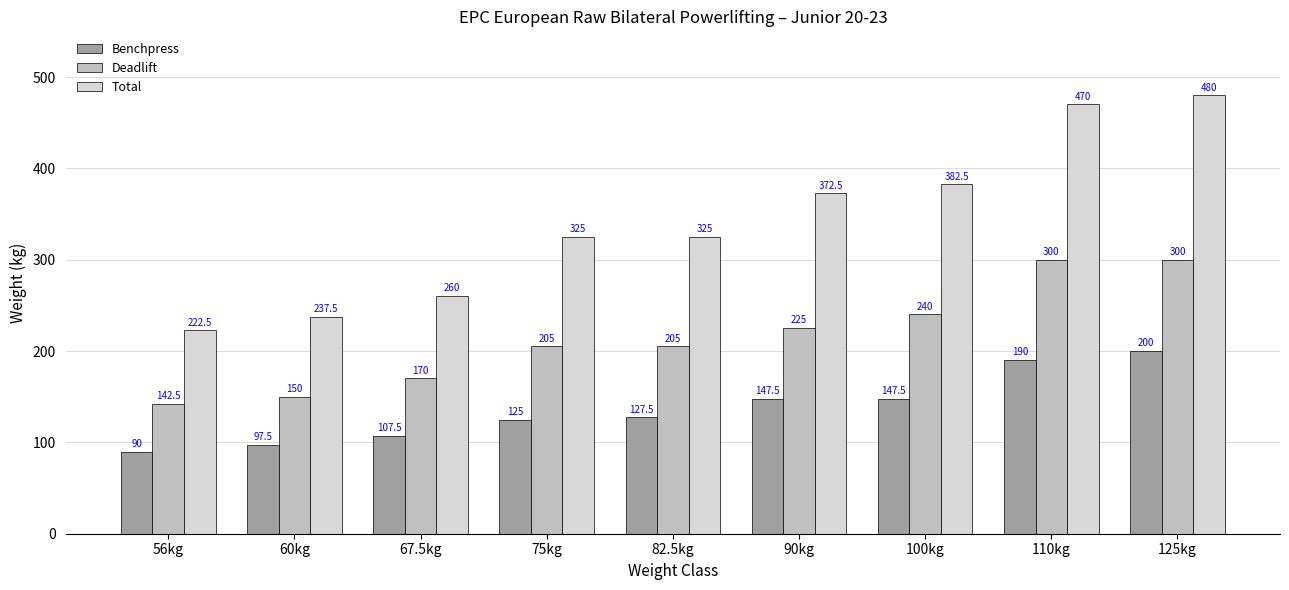

Are the bars grouped side by side (vs. stacked)?

Yes